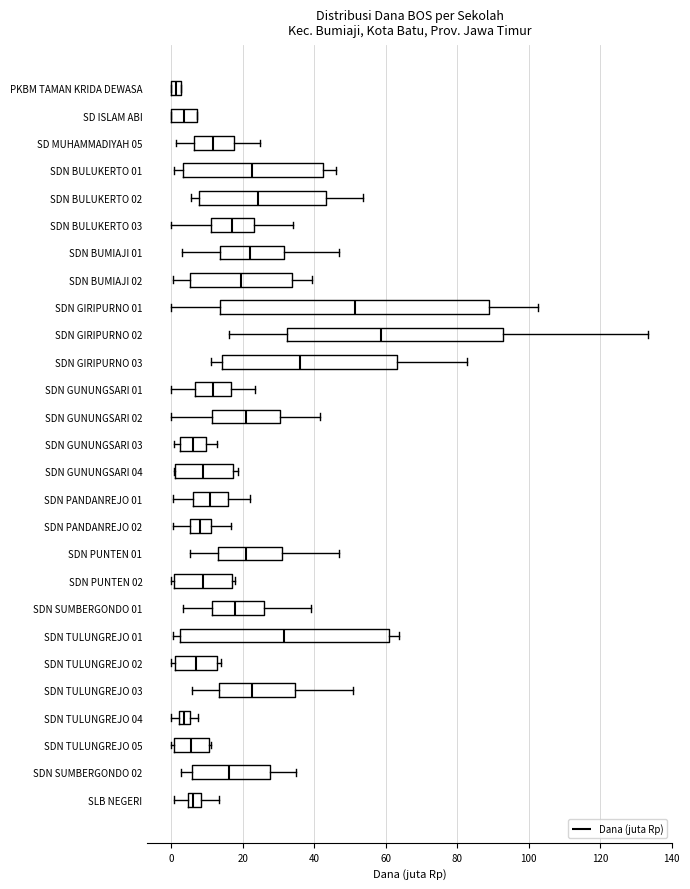

Comparing the boxes themselves (not the whiskers), which one is the widest?

SDN GIRIPURNO 01